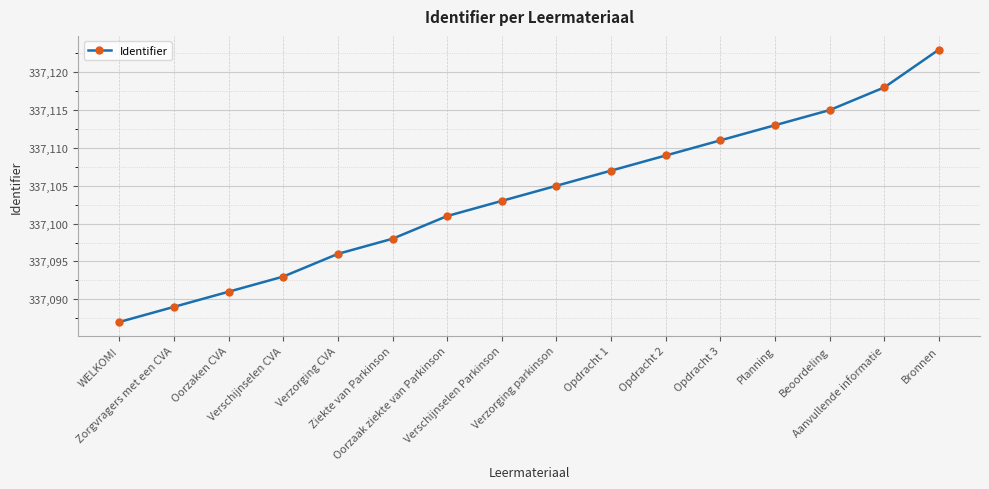

List the labels in order of value, smallest first.

WELKOM!, Zorgvragers met een CVA, Oorzaken CVA, Verschijnselen CVA, Verzorging CVA, Ziekte van Parkinson, Oorzaak ziekte van Parkinson, Verschijnselen Parkinson, Verzorging parkinson, Opdracht 1, Opdracht 2, Opdracht 3, Planning, Beoordeling, Aanvullende informatie, Bronnen